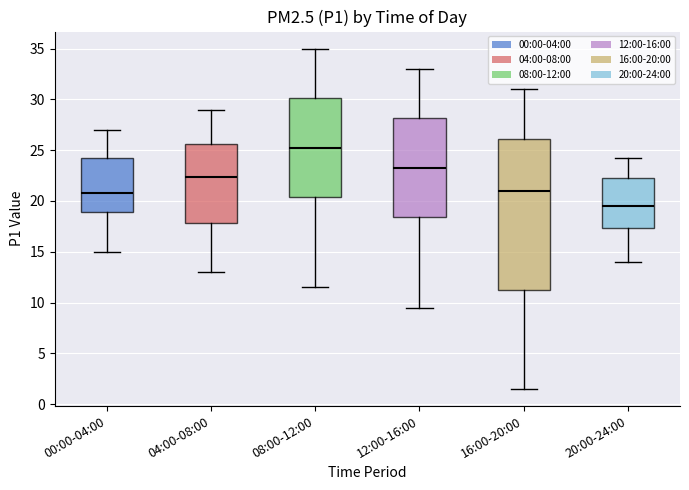

Reading left to right, transcribe this box plot: for each box, give where its median line is, the range the box spans, and where its two whiskers end, as read against the y-axis. The values are not printed on the chart, so give them approximately, as read against the axis.

00:00-04:00: median 21.0, box 19.0 to 24.5, whiskers 15.0 to 27.0
04:00-08:00: median 22.5, box 18.0 to 25.5, whiskers 13.0 to 29.0
08:00-12:00: median 25.5, box 20.5 to 30.0, whiskers 11.5 to 35.0
12:00-16:00: median 23.5, box 18.5 to 28.0, whiskers 9.5 to 33.0
16:00-20:00: median 21.0, box 11.5 to 26.0, whiskers 1.5 to 31.0
20:00-24:00: median 19.5, box 17.5 to 22.5, whiskers 14.0 to 24.5